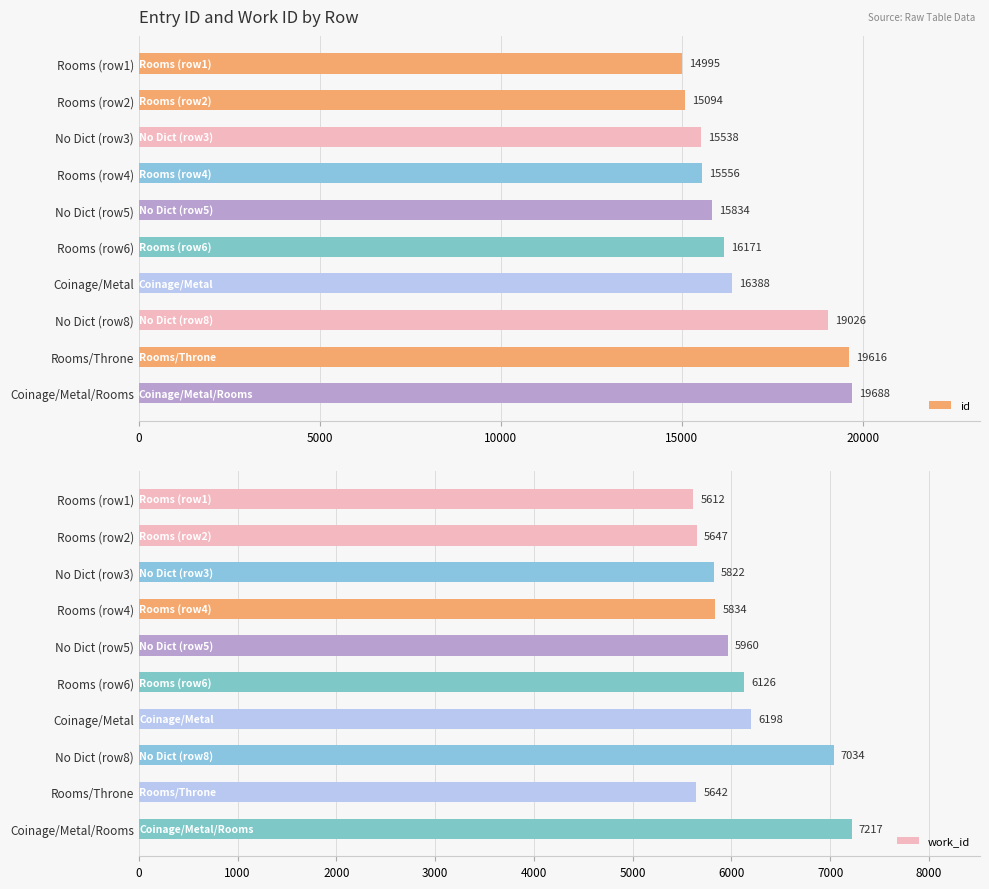

What is the difference between the maximum and minimum values in the id series?

4693